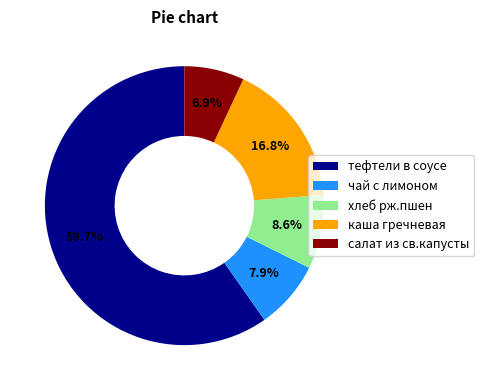

To the nearest percent, what portion does каша гречневая represent?

17%